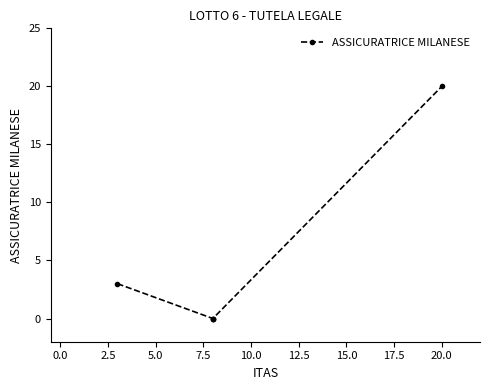

True or false: the data has more than 2 interior local peaks.

False